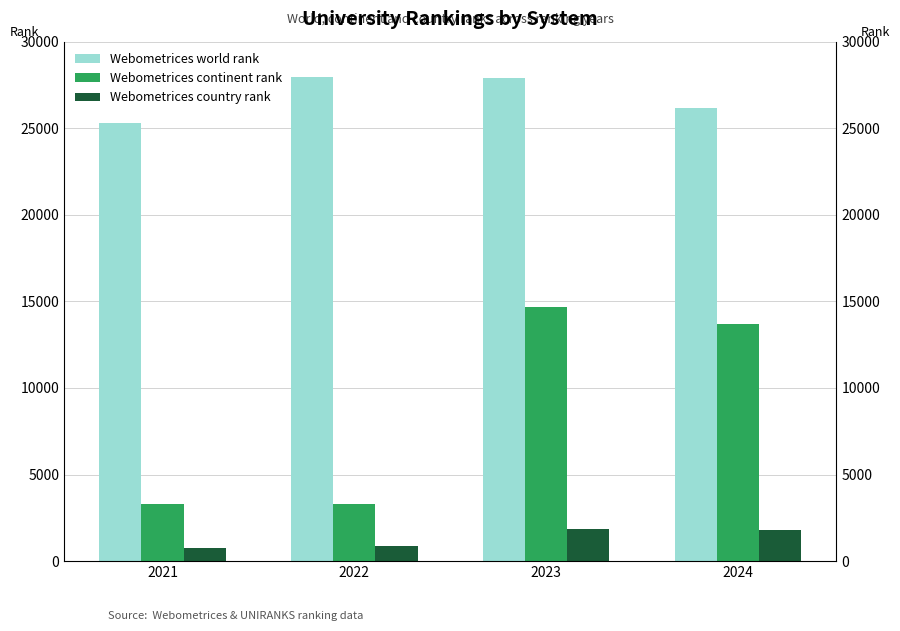

Reading right to left, what are all the values shown in this chart?

Webometrices world rank: 2024=26154	2023=27880	2022=27954	2021=25309
Webometrices continent rank: 2024=13721	2023=14694	2022=3308	2021=3301
Webometrices country rank: 2024=1798	2023=1871	2022=893	2021=732